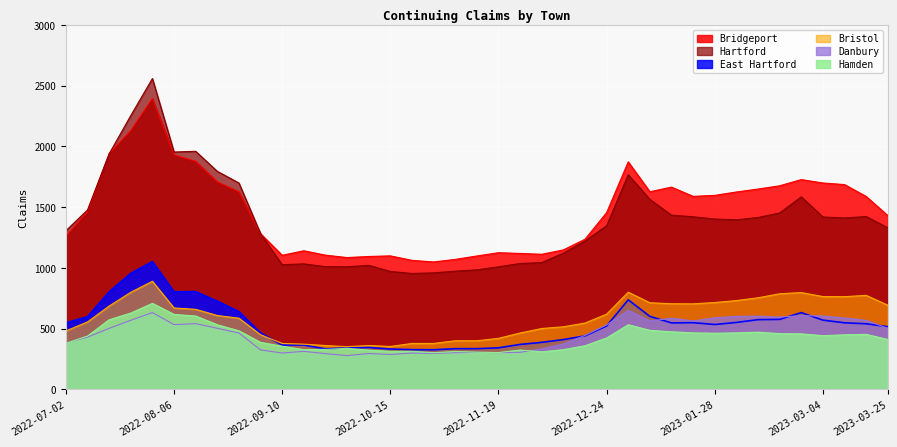

Where does the Bristol series first go above 607?

2022-07-16